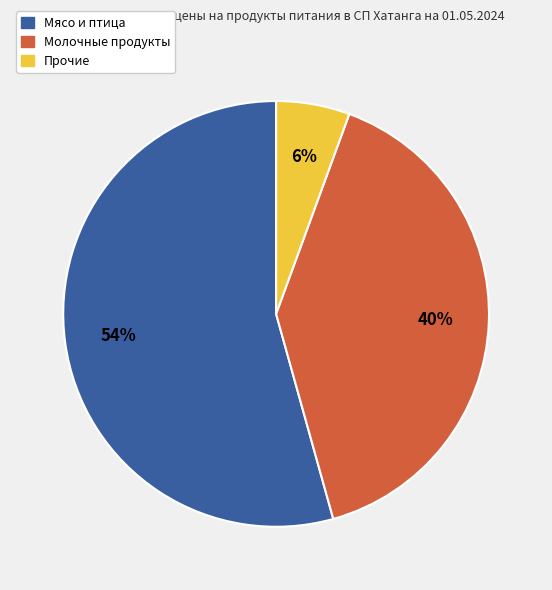

Does any single category account for the majority?

Yes